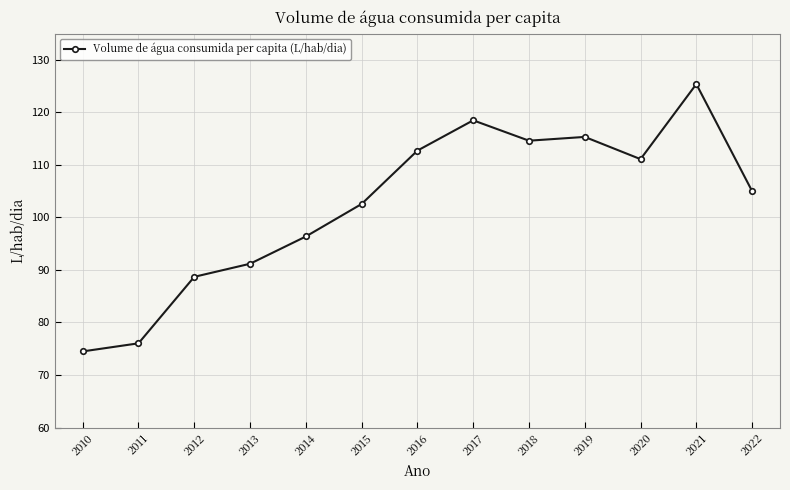

The value at 2020 is 77.3. True or false?

False